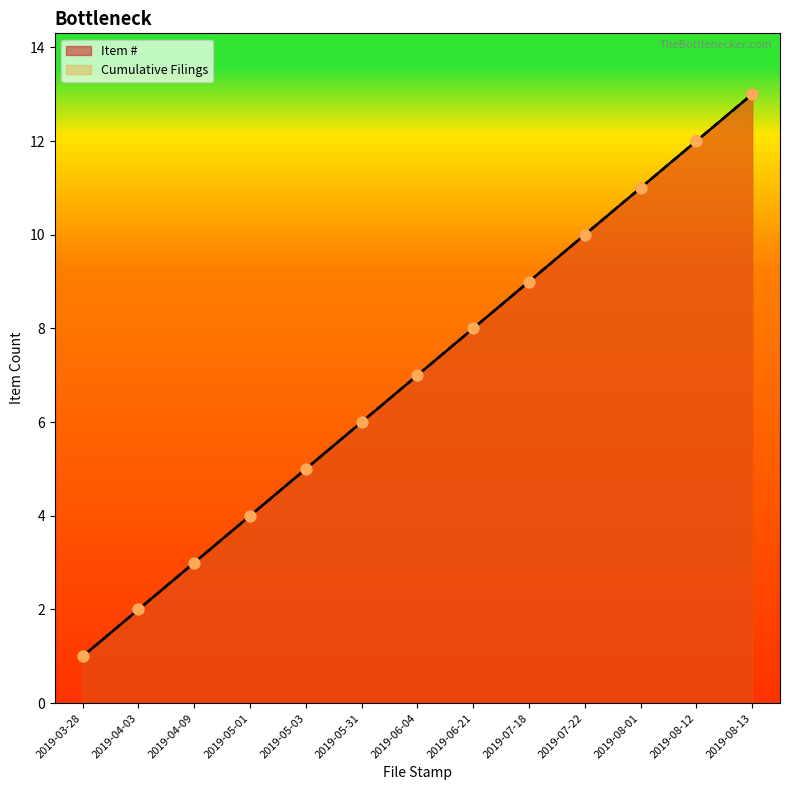

Which series contains the lowest Y value?

Item #